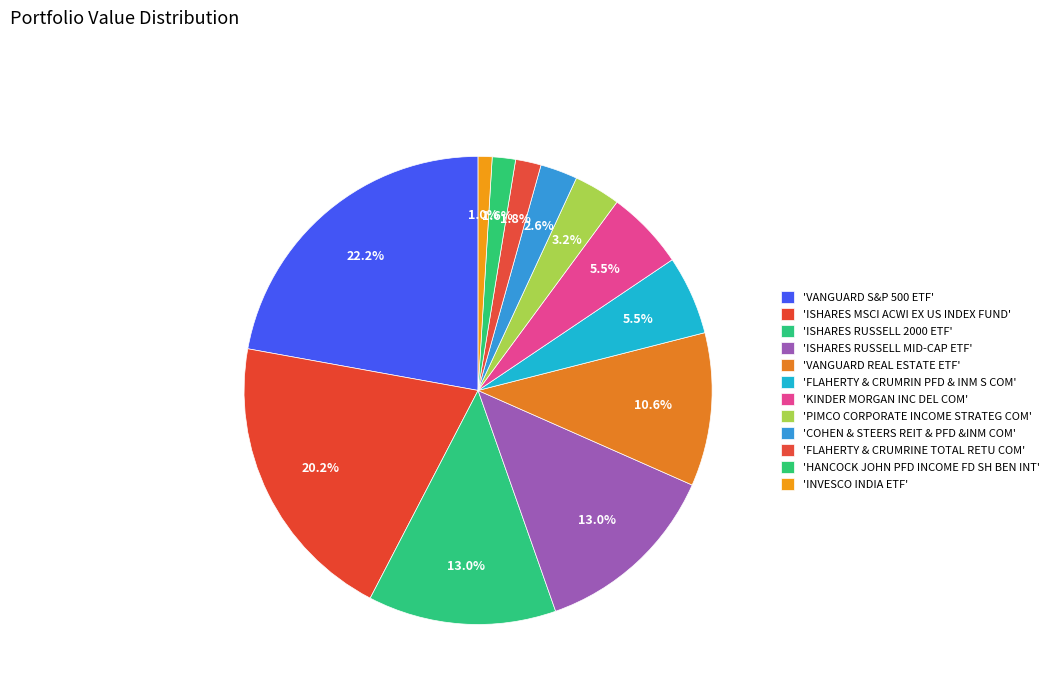

How many segments does this pie chart have?

12